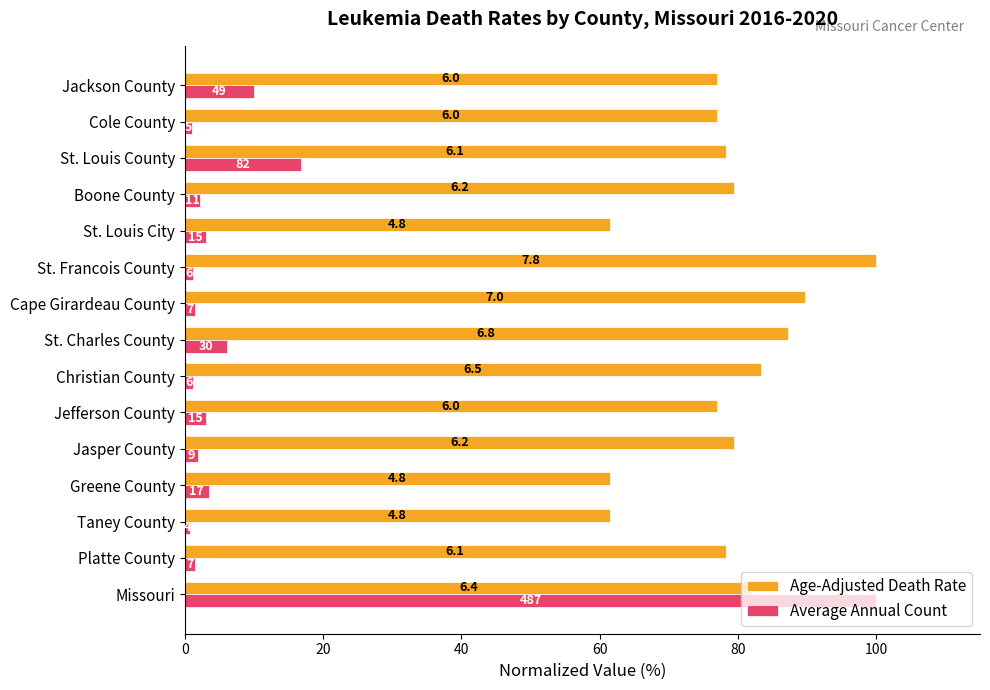

What are all the series names shown in the legend?

Age-Adjusted Death Rate, Average Annual Count